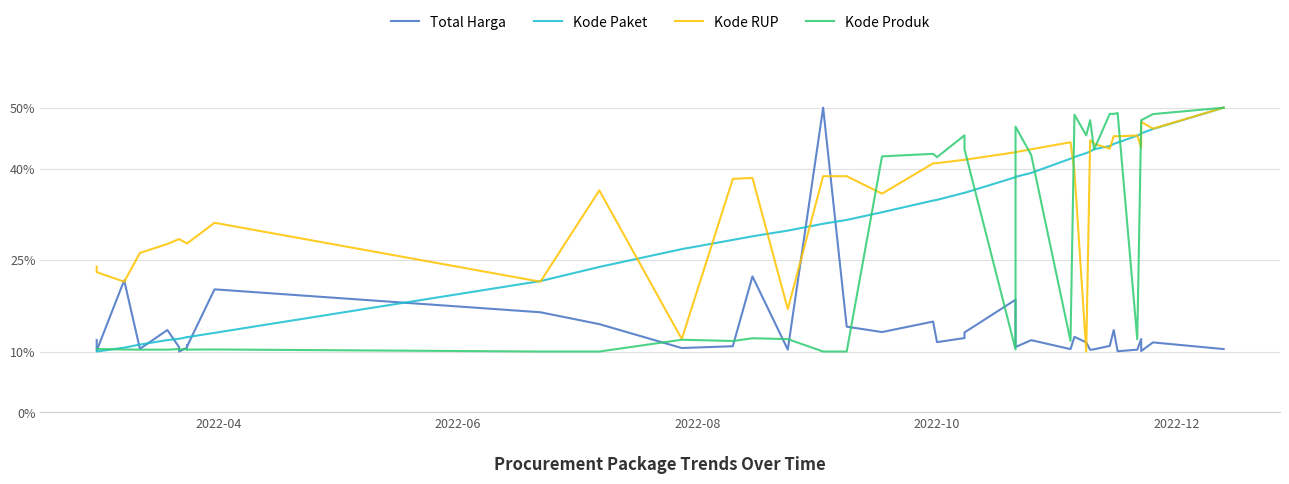

Which series has the largest total across all categories?

Kode RUP